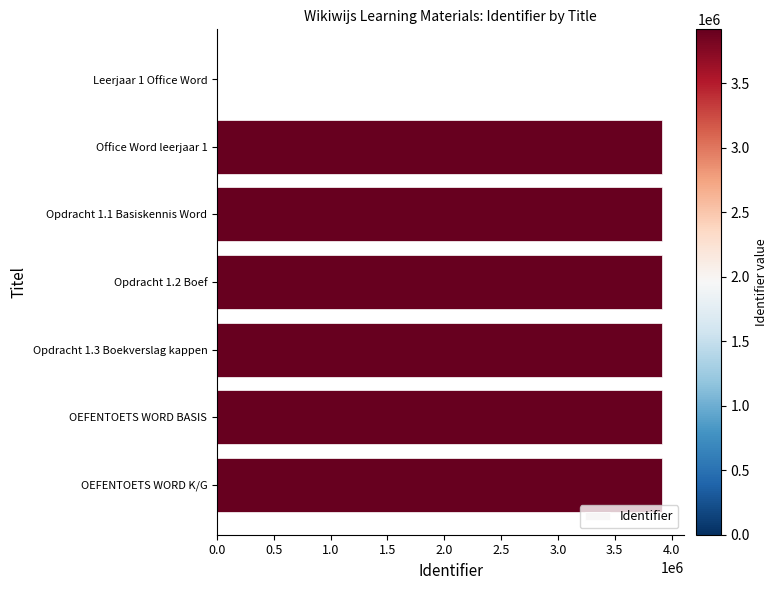

What is the change in value from Leerjaar 1 Office Word to Opdracht 1.2 Boef?

+3916589